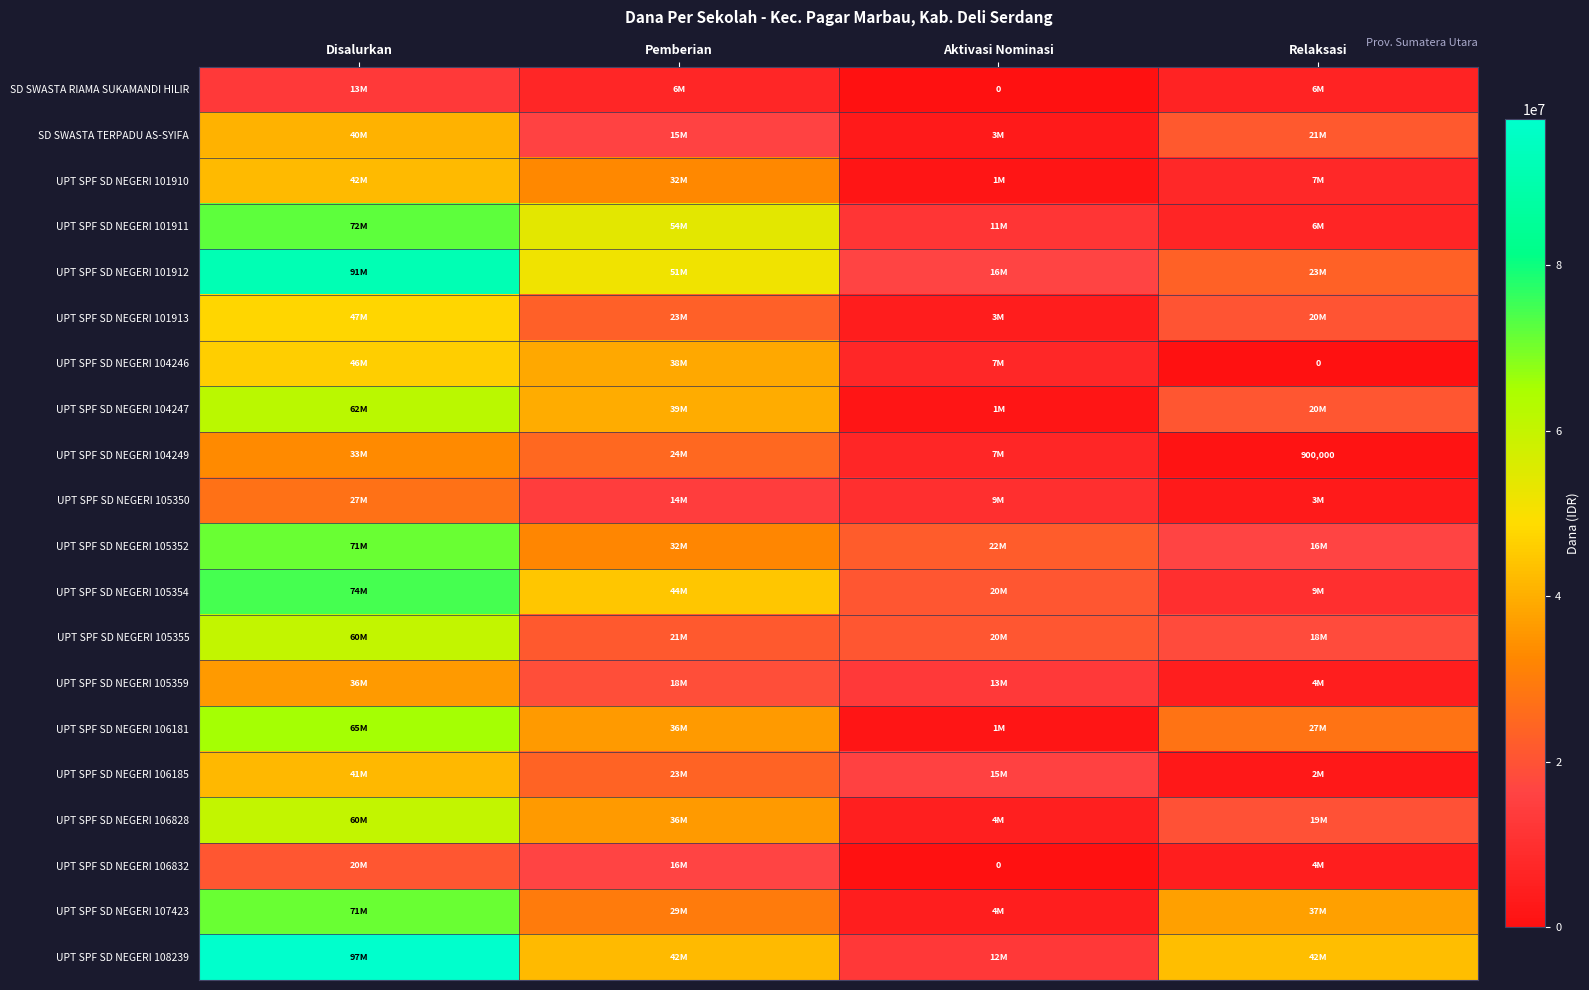

Is it true that UPT SPF SD NEGERI 108239 equals 22501929 at Relaksasi?

False